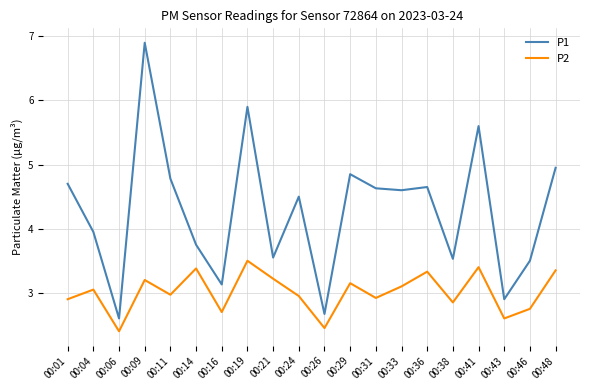

What is the maximum value shown in the chart?

6.9